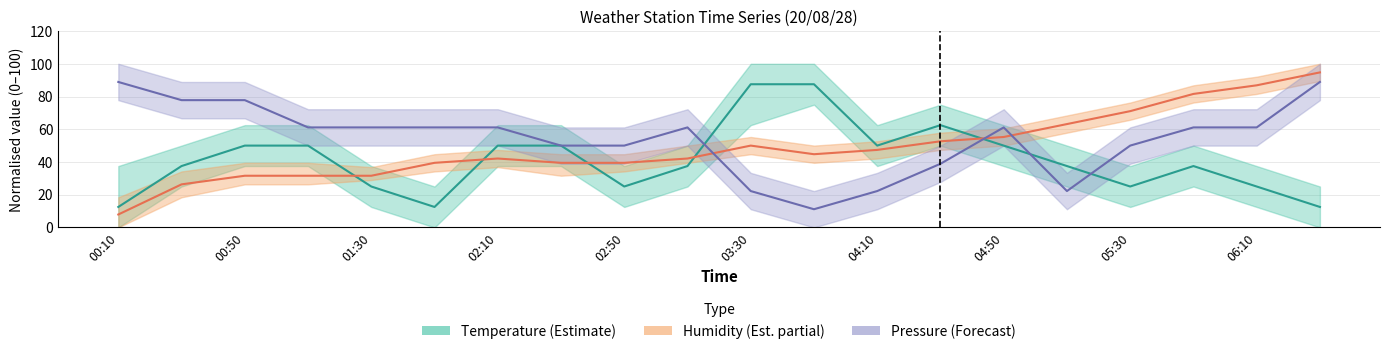

Which series has the largest total across all categories?

Pressure (norm.)